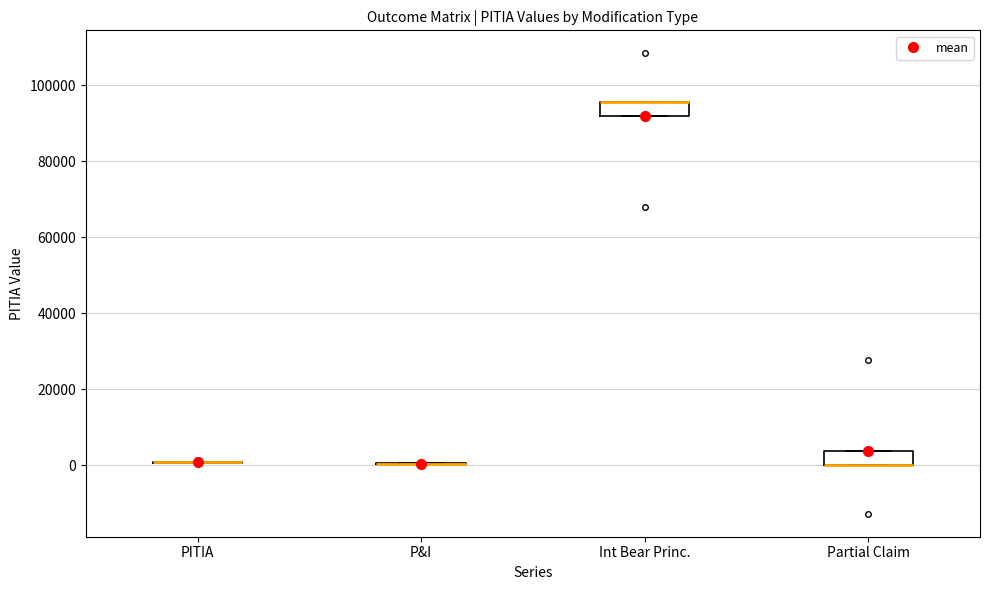

Reading left to right, read every box against the y-axis: the position of its median line, the range the box covers, and the ends of its whiskers. The values are not printed on the chart, so give them approximately, as read against the axis.

PITIA: box collapsed to a line at 0, whiskers 0 to 0
P&I: box collapsed to a line at 0, whiskers 0 to 0
Int Bear Princ.: median 96000 (drawn on the box's upper edge), box 92000 to 96000, whiskers 92000 to 96000
Partial Claim: median 0 (drawn on the box's lower edge), box 0 to 4000, whiskers 0 to 4000